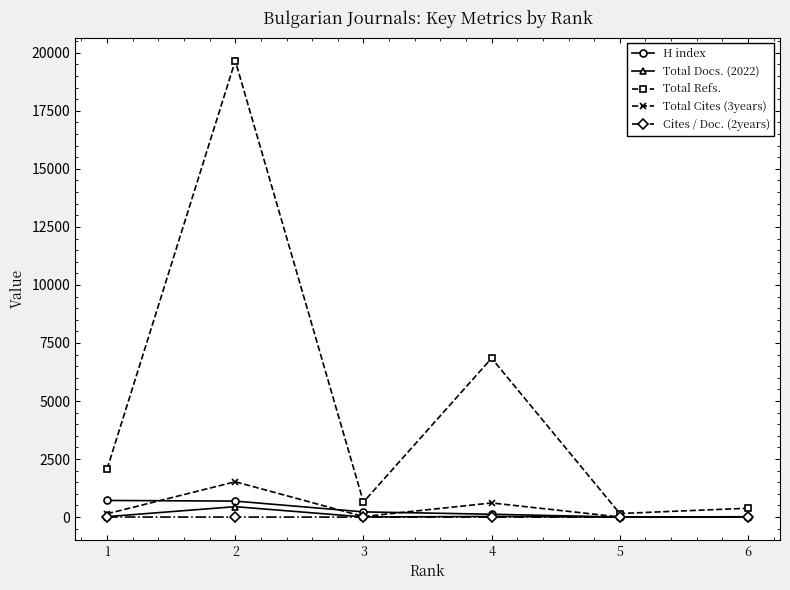

Does the chart display data point markers on the line(s)?

Yes